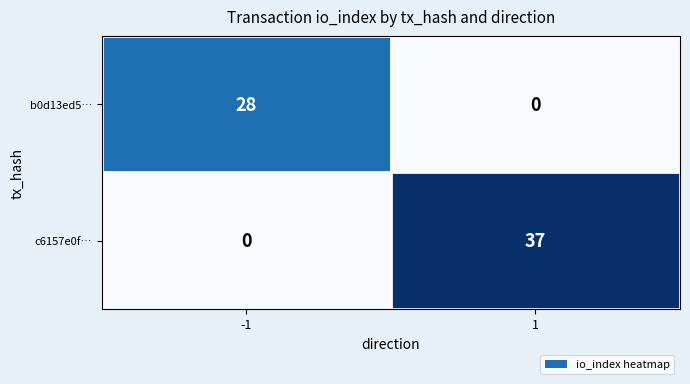

How many data points in c6157e0f… are less than 37?

1